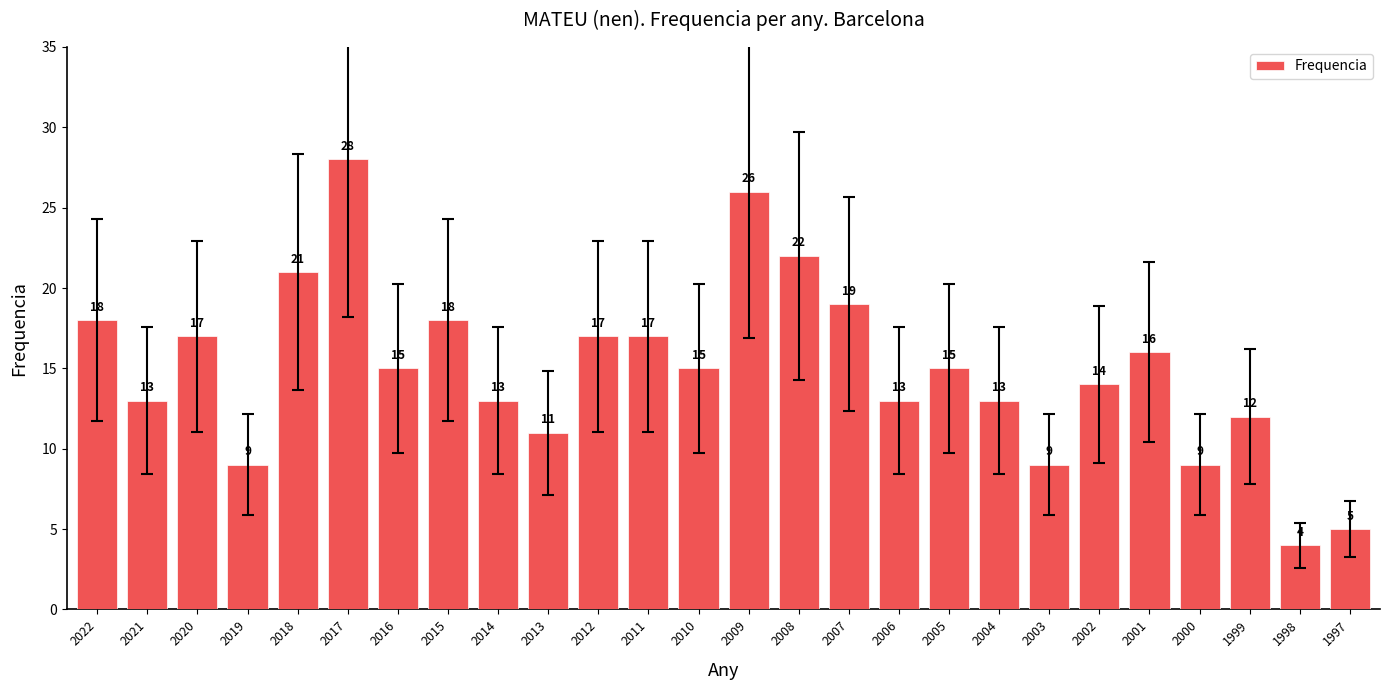

Count the number of data series in this chart.

1